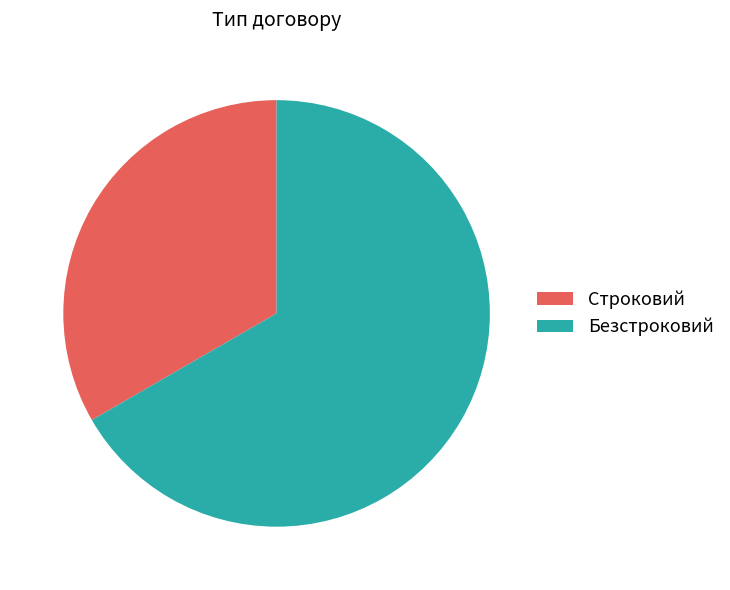

Between Строковий and Безстроковий, which is larger?

Безстроковий